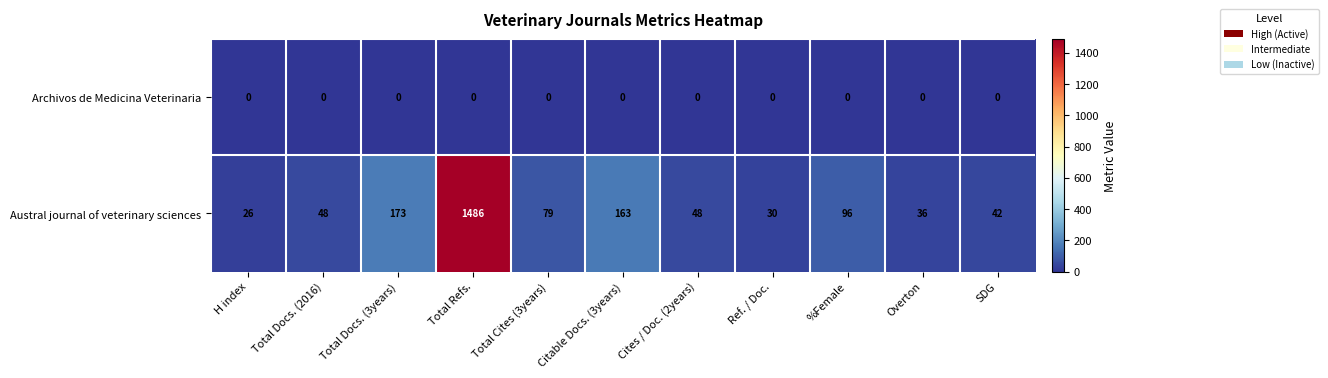

What is the difference between the highest and lowest values at Total Refs.?

1486